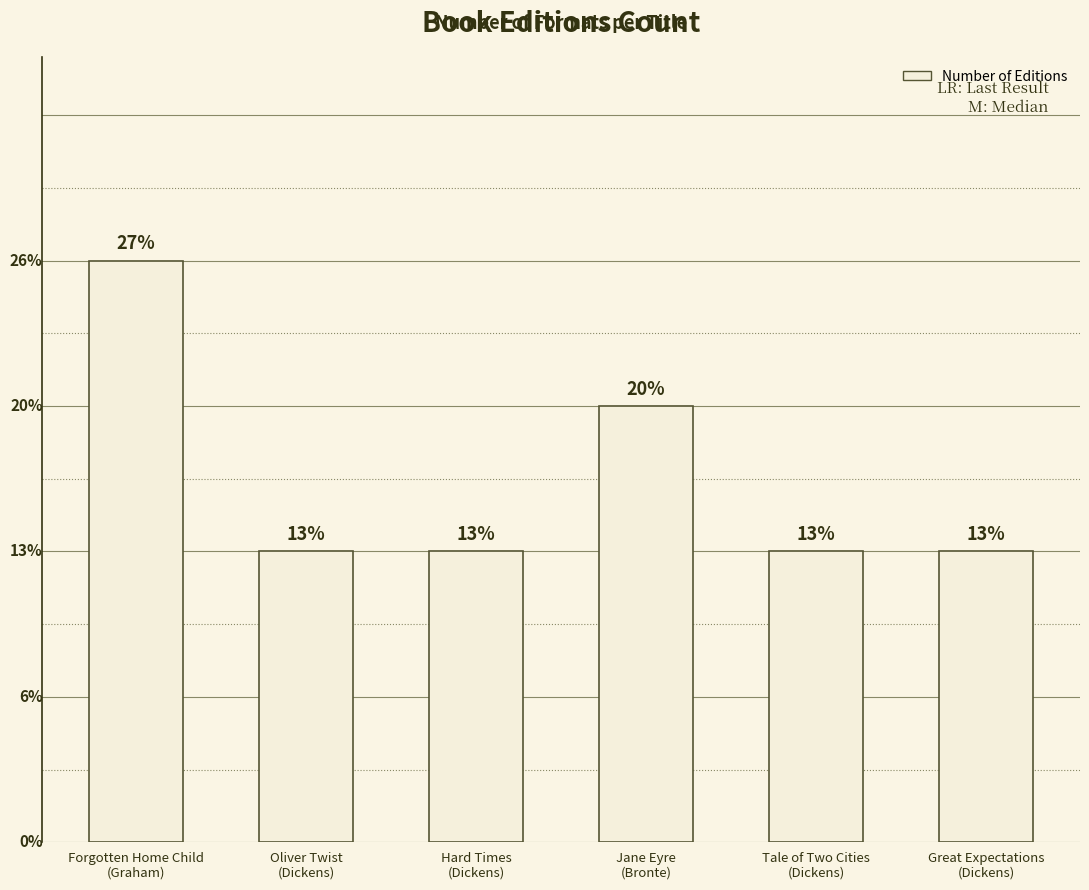

Reading left to right, extract all data points from this chart.

Forgotten Home Child
(Graham)=4	Oliver Twist
(Dickens)=2	Hard Times
(Dickens)=2	Jane Eyre
(Bronte)=3	Tale of Two Cities
(Dickens)=2	Great Expectations
(Dickens)=2